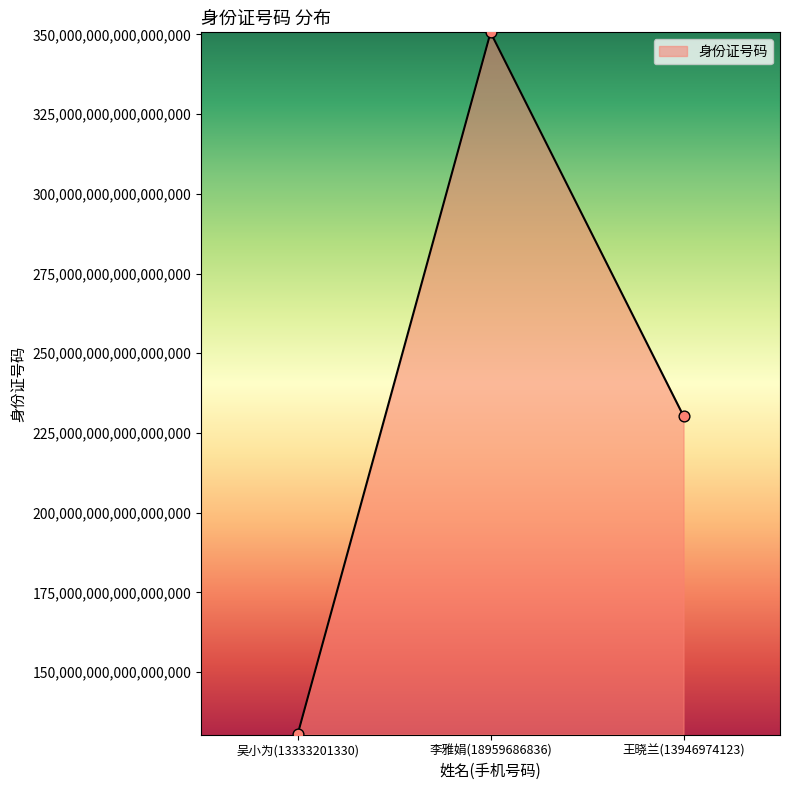

What is the ratio of the value at 吴小为(13333201330) to the value at 王晓兰(13946974123)?

0.6